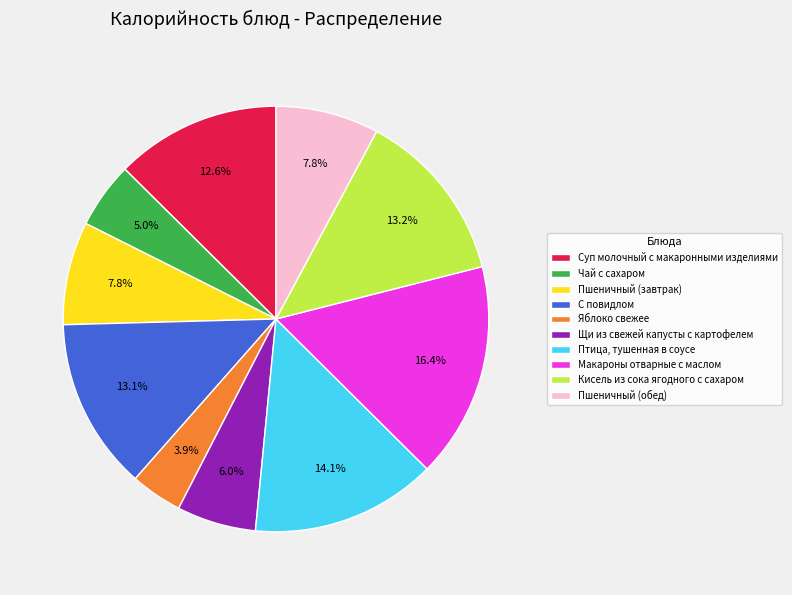

Which slice is the largest?

Макароны отварные с маслом